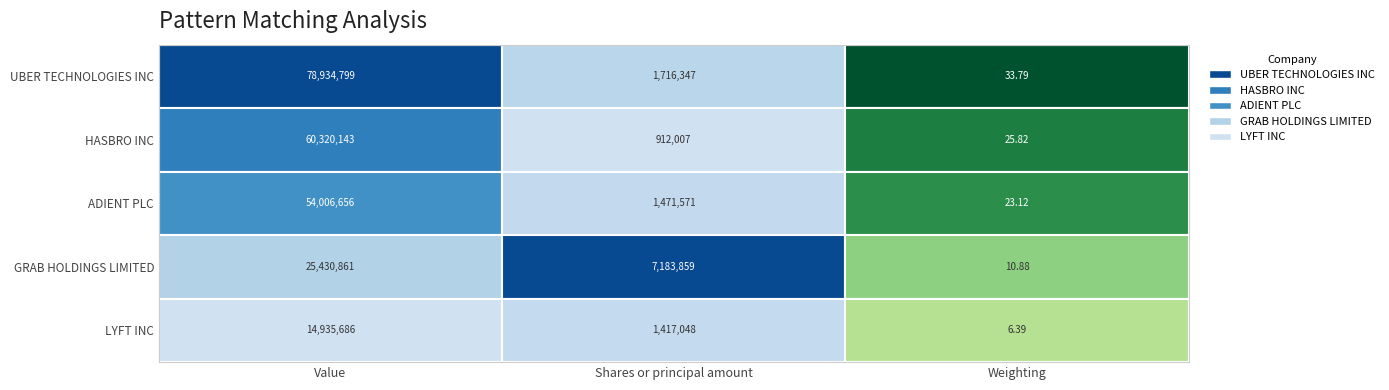

Where is HASBRO INC nearest to the value 30160084?

1